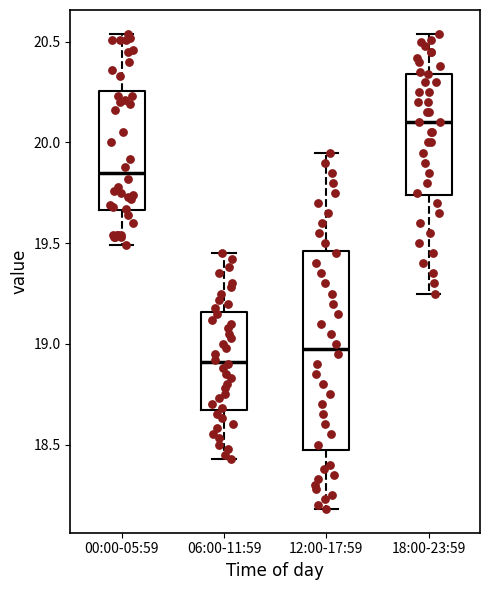

Reading left to right, read every box against the y-axis: the position of its median line, the range the box covers, and the ends of its whiskers. The values are not printed on the chart, so give them approximately, as read against the axis.

00:00-05:59: median 19.85, box 19.65 to 20.25, whiskers 19.50 to 20.55
06:00-11:59: median 18.90, box 18.65 to 19.15, whiskers 18.45 to 19.45
12:00-17:59: median 19.00, box 18.50 to 19.45, whiskers 18.20 to 19.95
18:00-23:59: median 20.10, box 19.75 to 20.35, whiskers 19.25 to 20.55